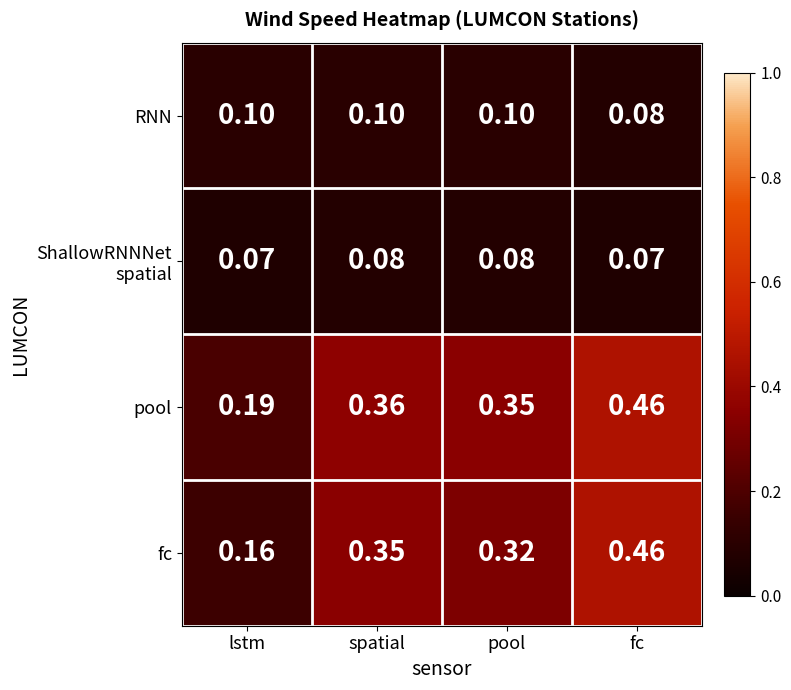

Which series changed the most between spatial and fc?

fc